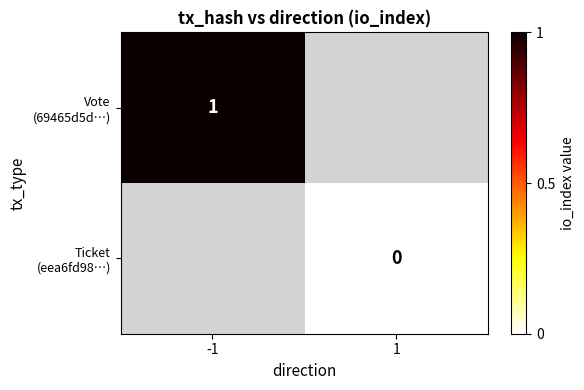

How many distinct data groups are displayed?

2